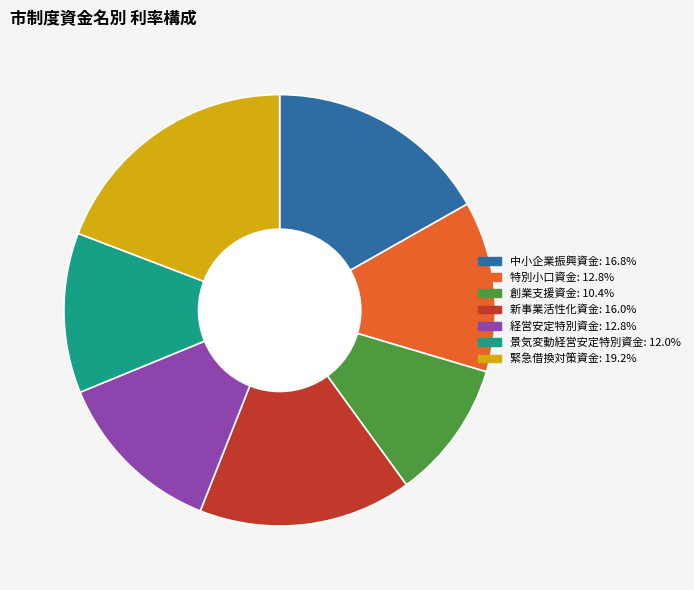

What is the largest slice in the pie chart?

緊急借換対策資金